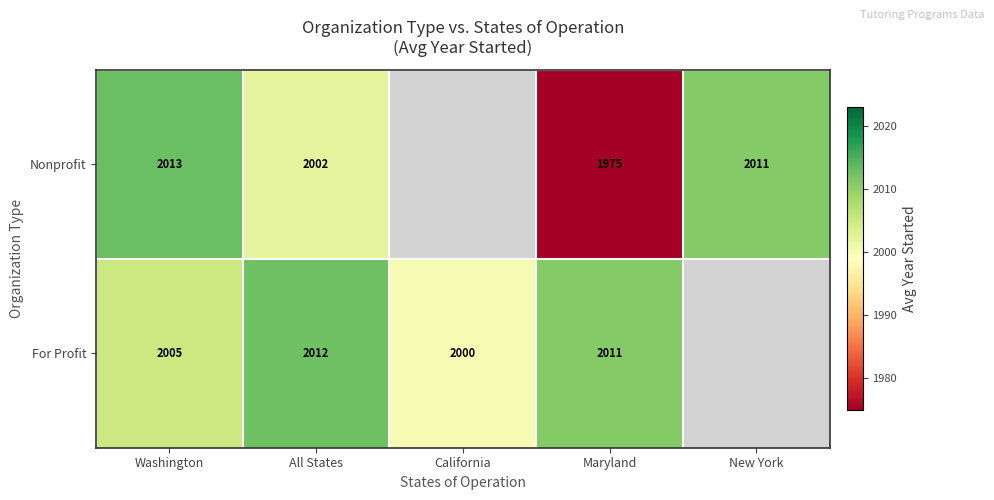

Which series changed the most between Washington and Maryland?

Nonprofit